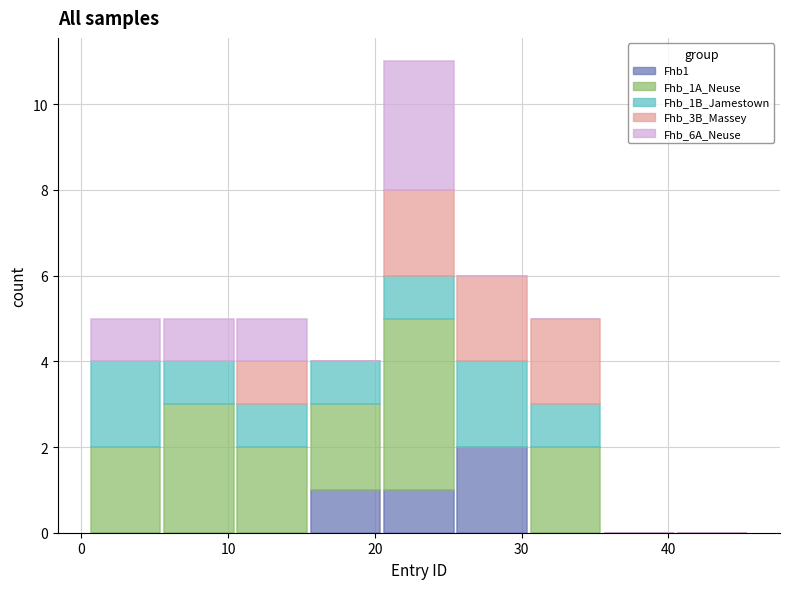

What is the total height of the stacked bar covering 0.5 to 5.5 on the x-axis? Neither the bar edges nor the heights are printed on the chart, so give them approximately, as read against the axes.

5